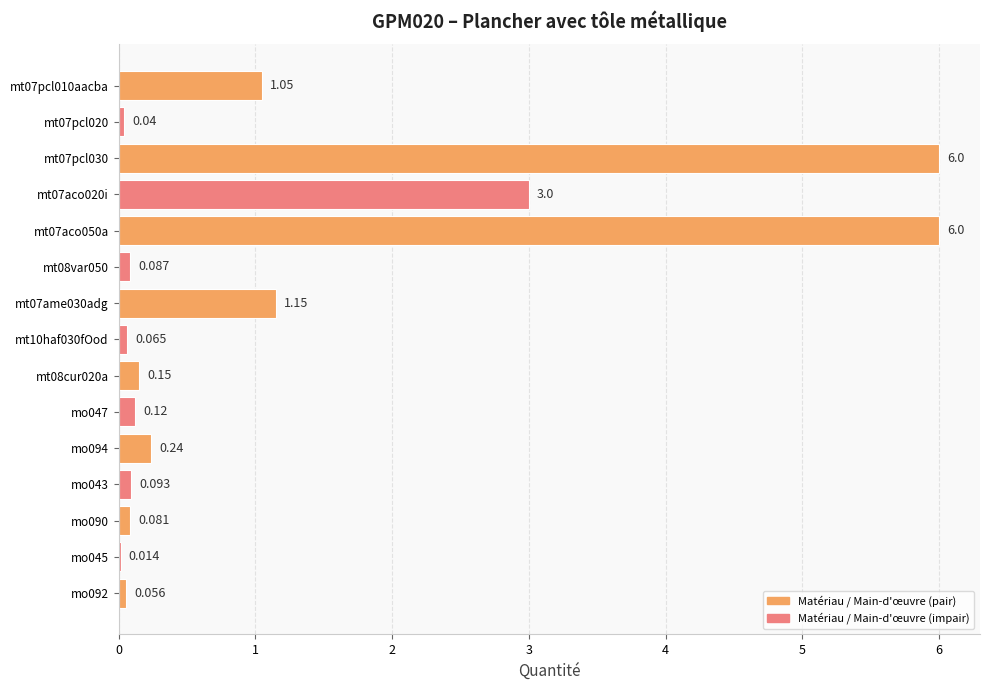

What is the sum of all values?

18.1